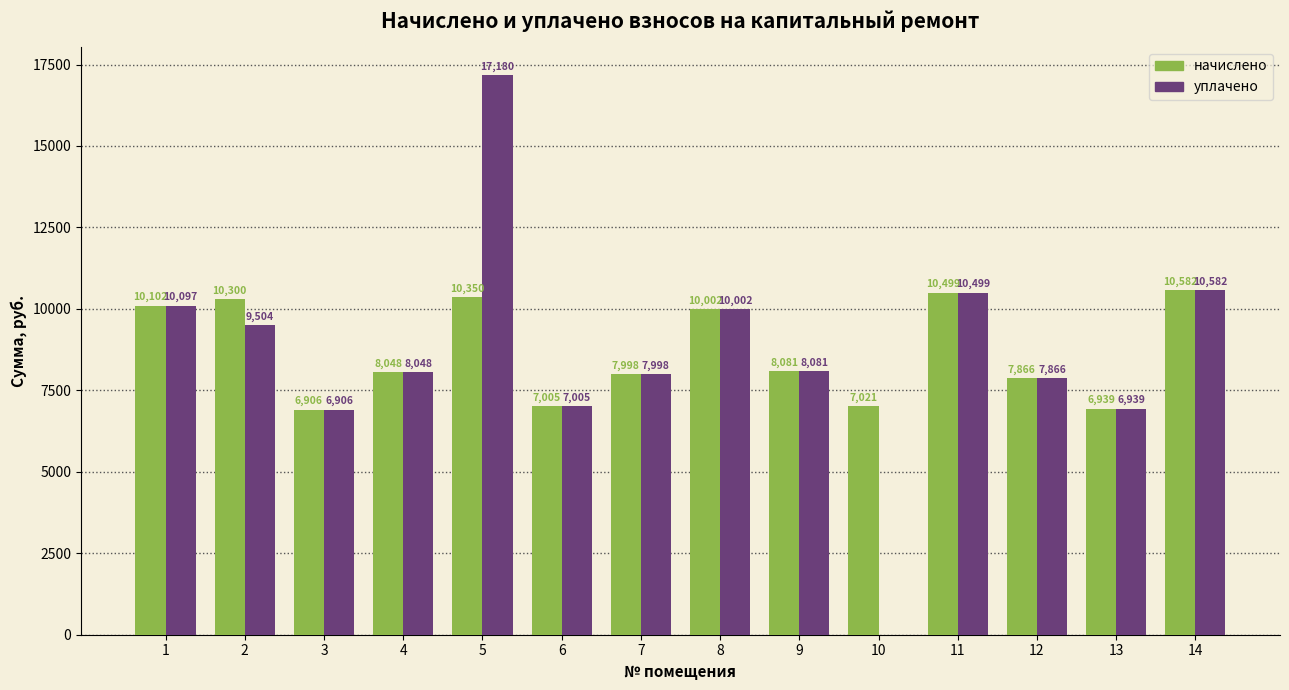

Where does the уплачено series first go above 8081?

1